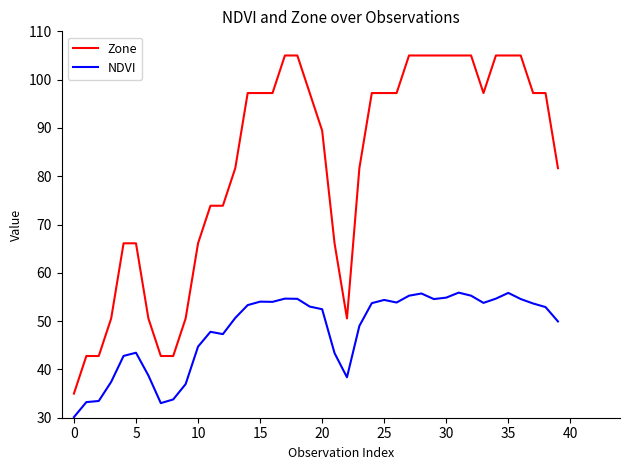

True or false: NDVI and Zone intersect in this chart.

False